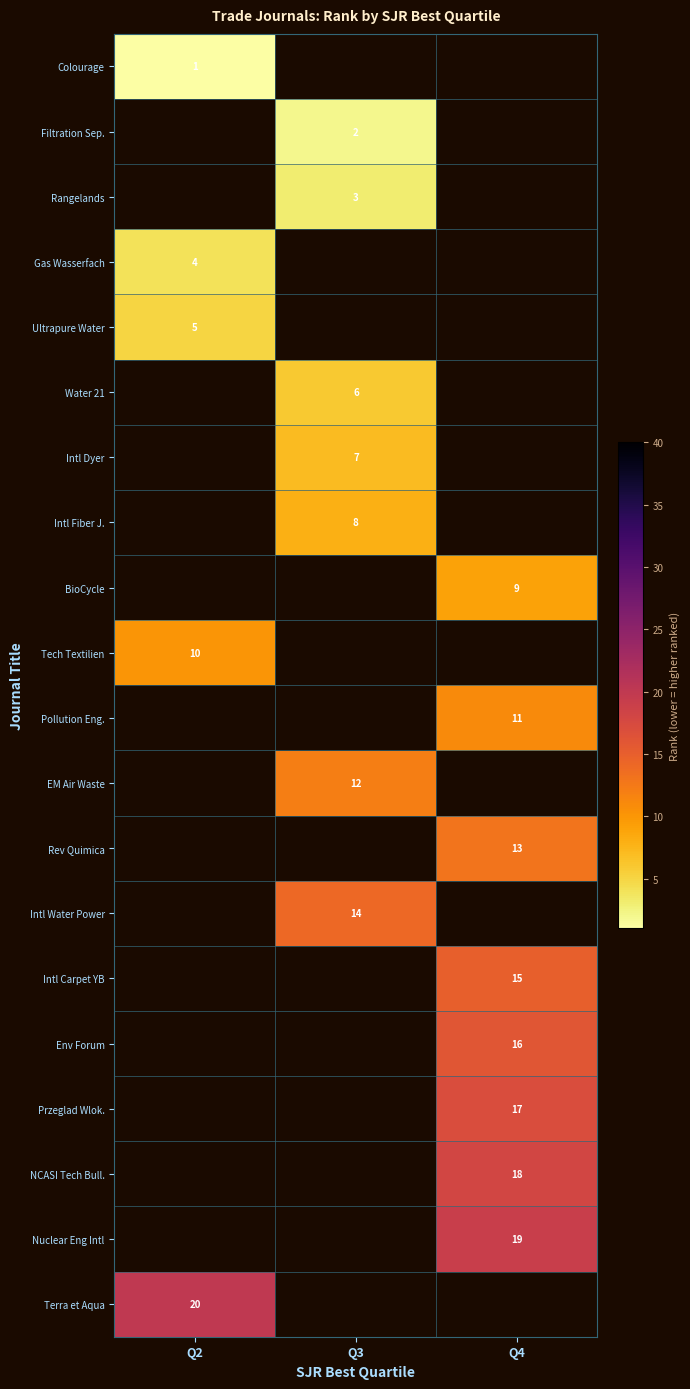

At how many categories does at least one series exceed 15?

2